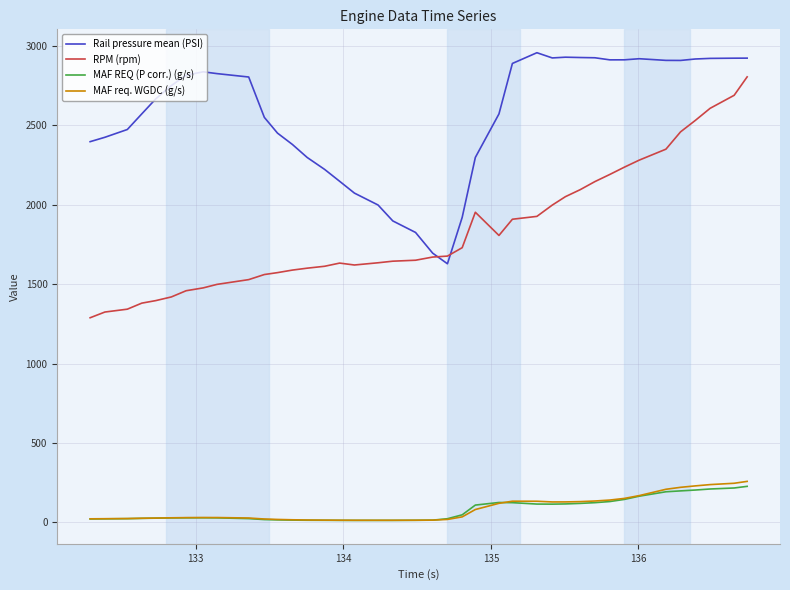

True or false: Rail pressure mean (PSI) and MAF req. WGDC (g/s) cross at least once.

False